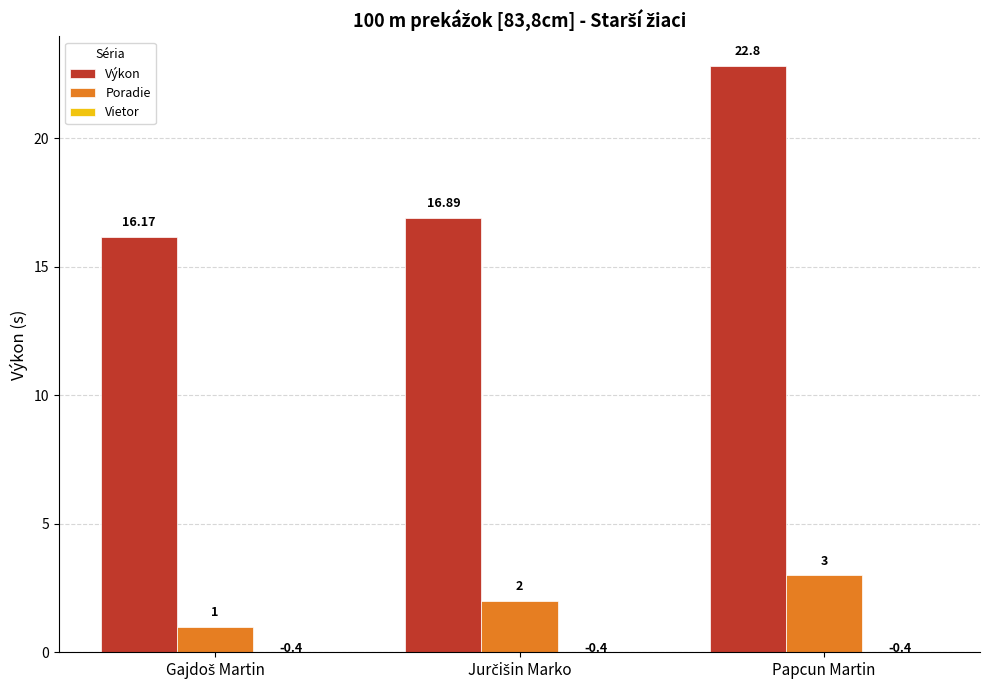

What is the label of the 1st bar from the left?

Gajdoš Martin